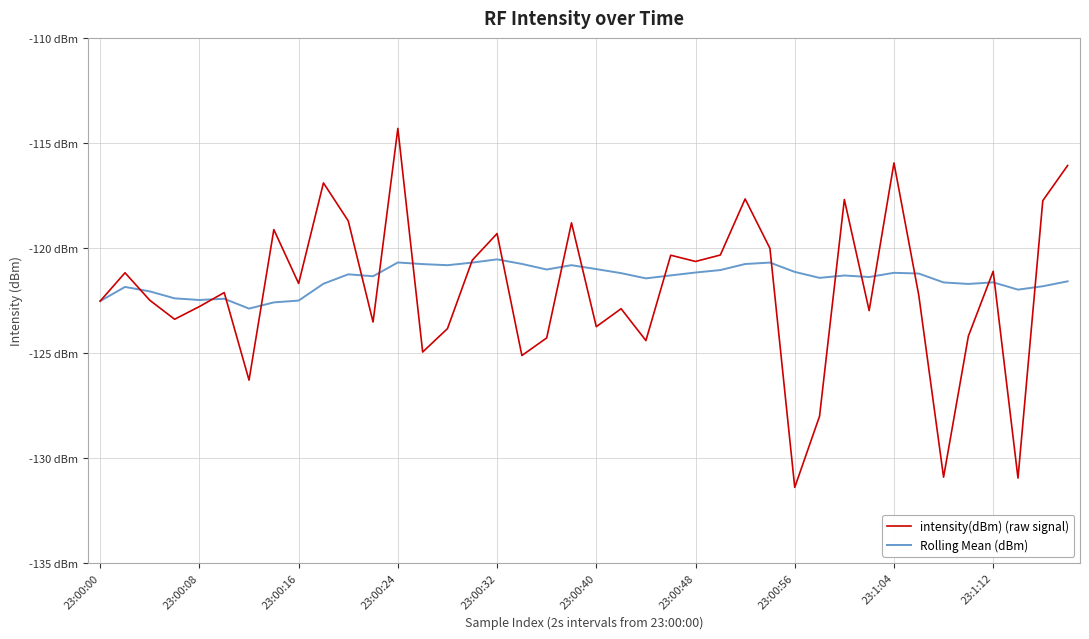

Does the chart display data point markers on the line(s)?

No